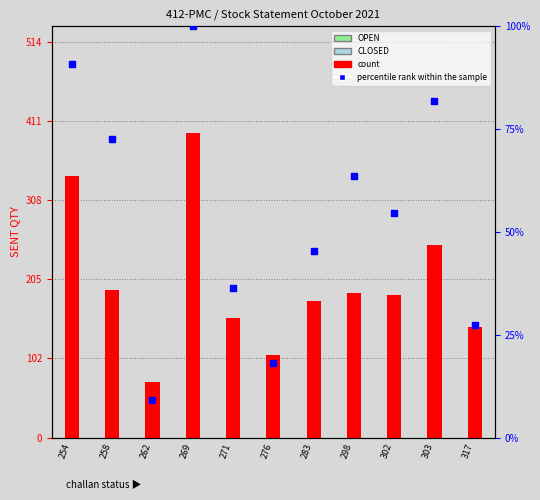

Which series contains the lowest Y value?

percentile rank within the sample